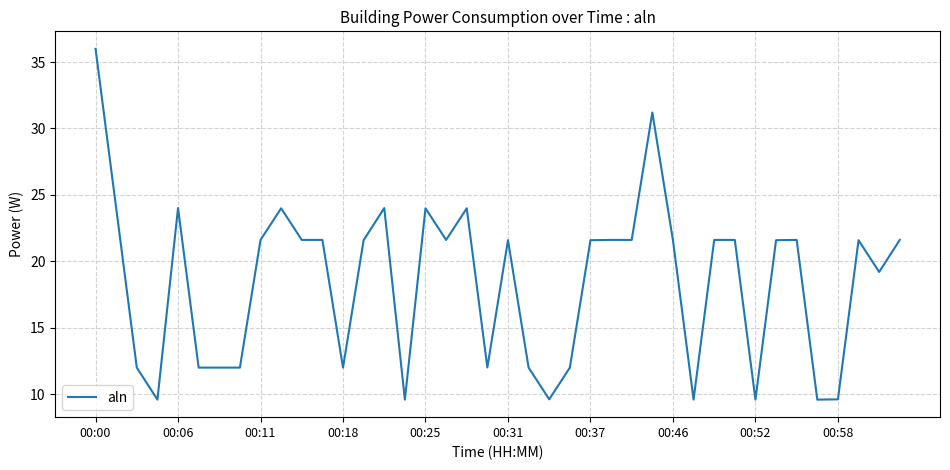

What is the minimum value shown in the chart?

9.6